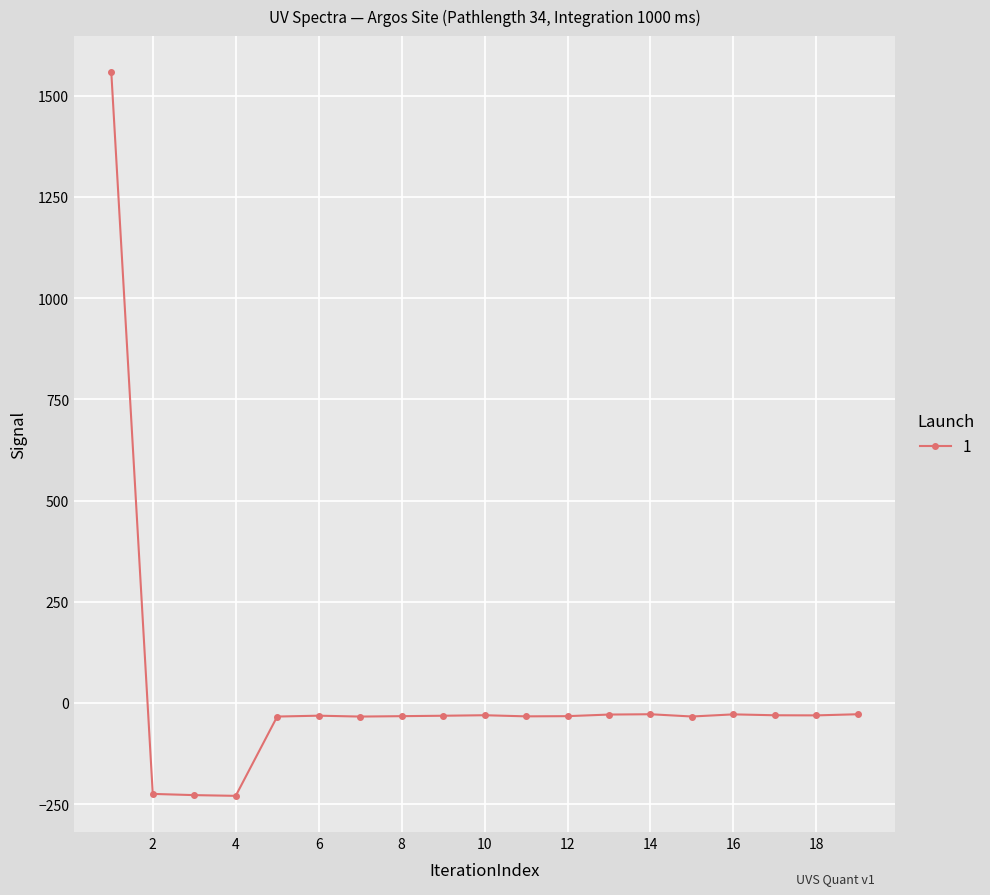

What is the greatest value displayed?

1558.1